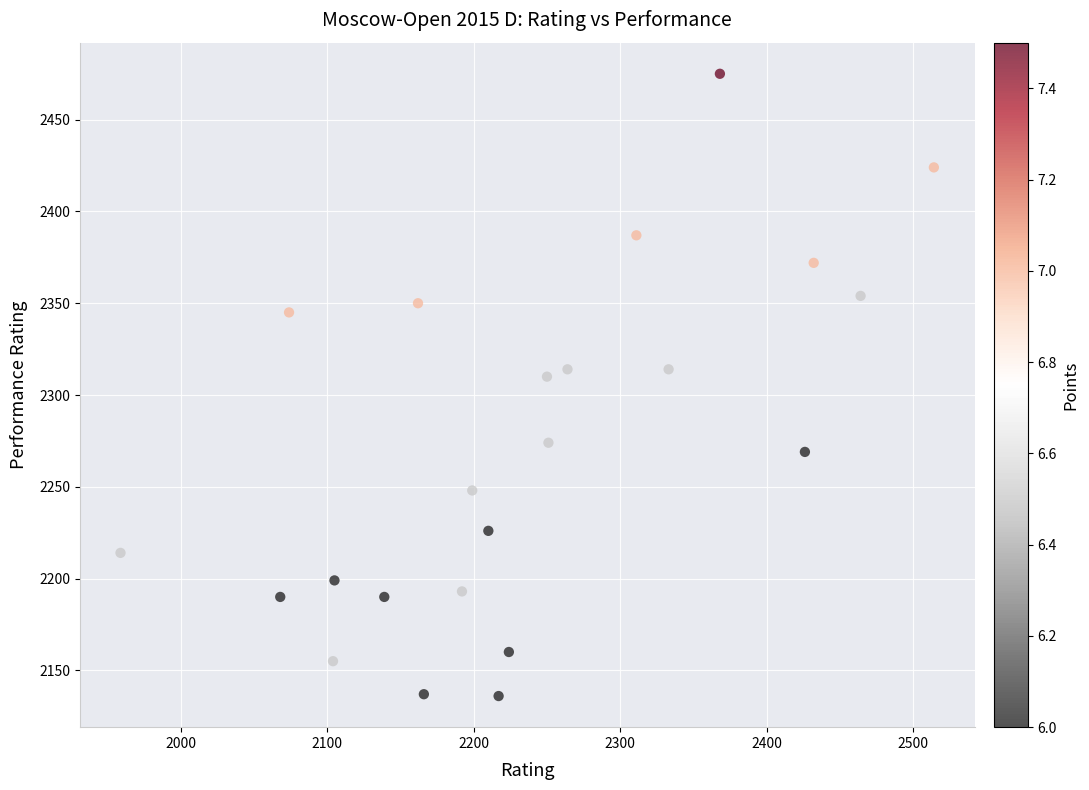

What is the range of Y values (max minus min)?

339